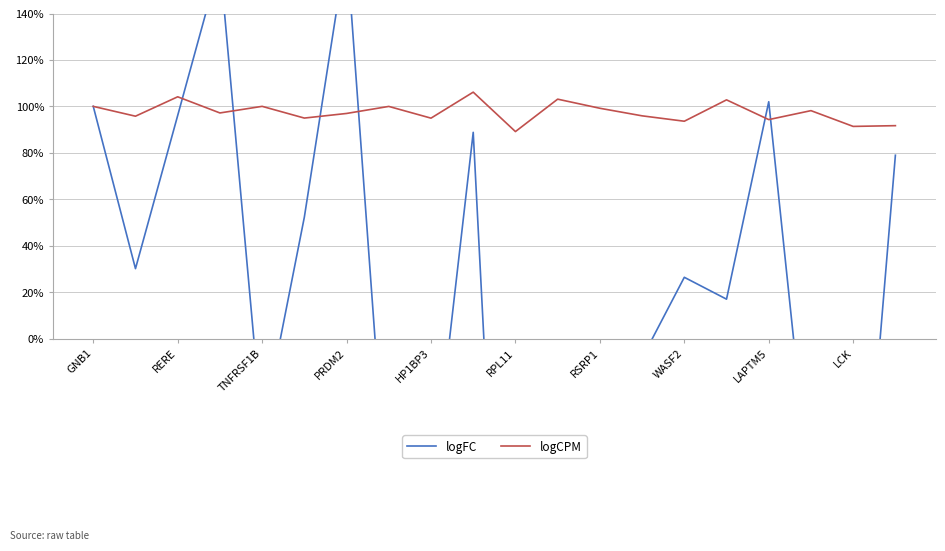

Where is the first local maximum for logCPM?

RERE